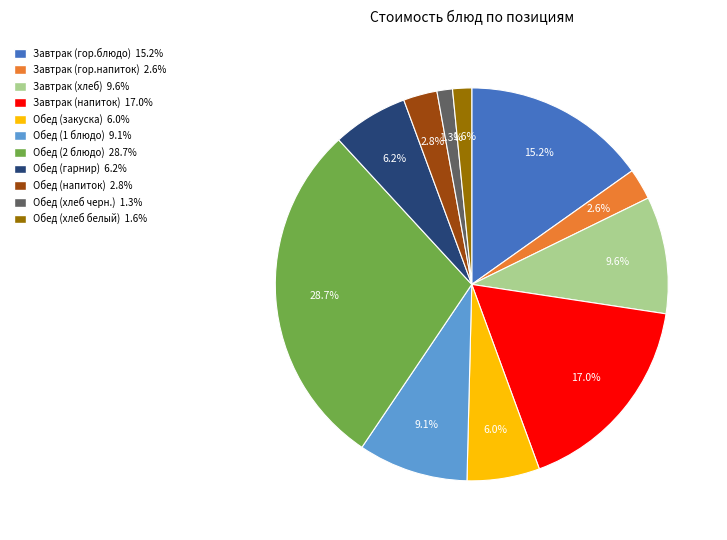

To the nearest percent, what portion does Обед (закуска) represent?

6%